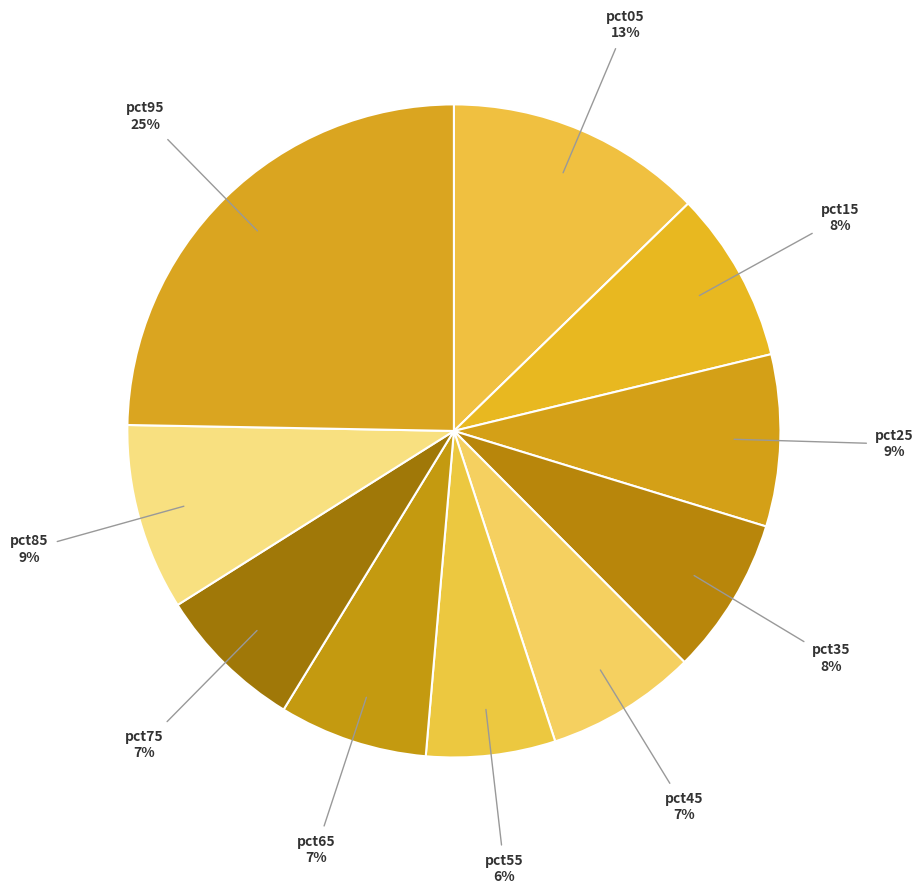

Does any single category account for the majority?

No